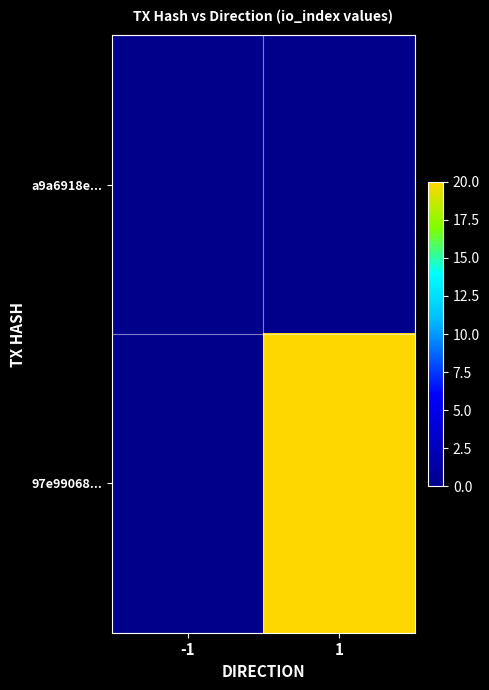

Reading left to right, extract all data points from this chart.

a9a6918e...: -1=0	1=0
97e99068...: -1=0	1=20